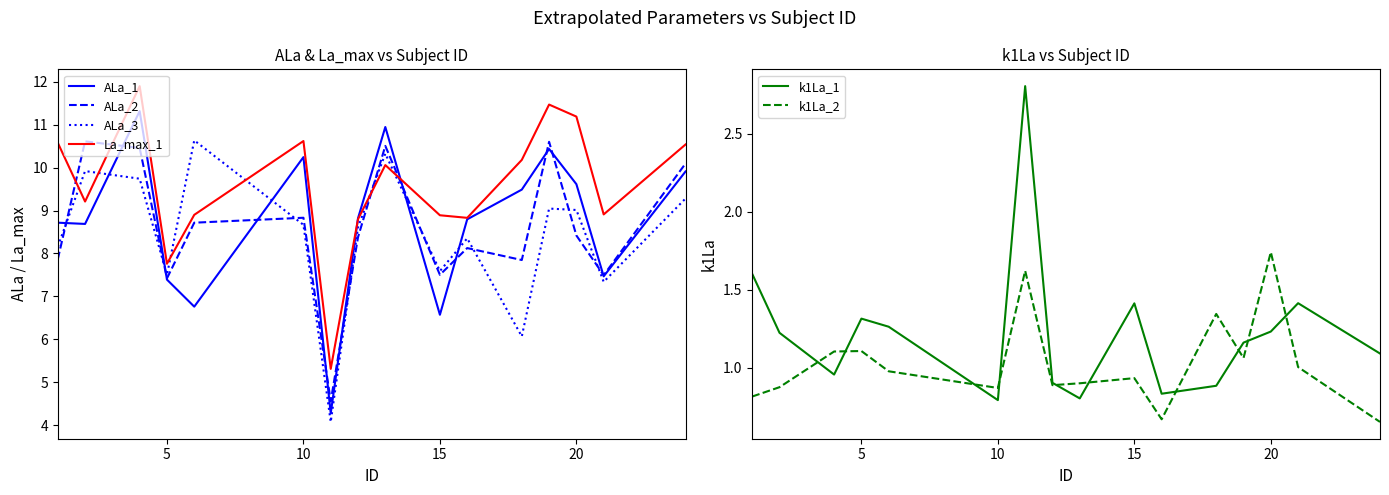

True or false: ALa_2 has a value of 3.6 at 15.

False